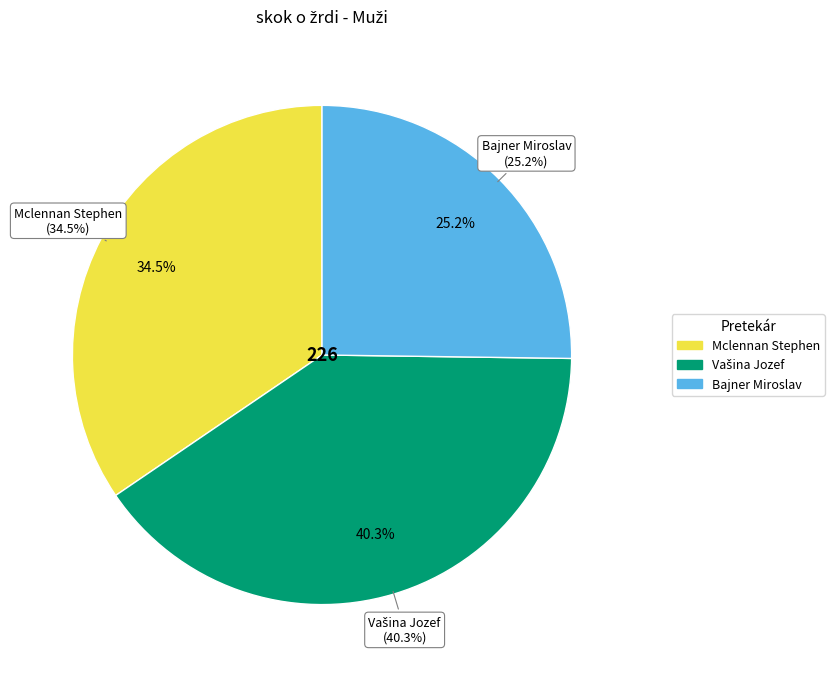

True or false: Vašina Jozef accounts for 40% of the total.

True